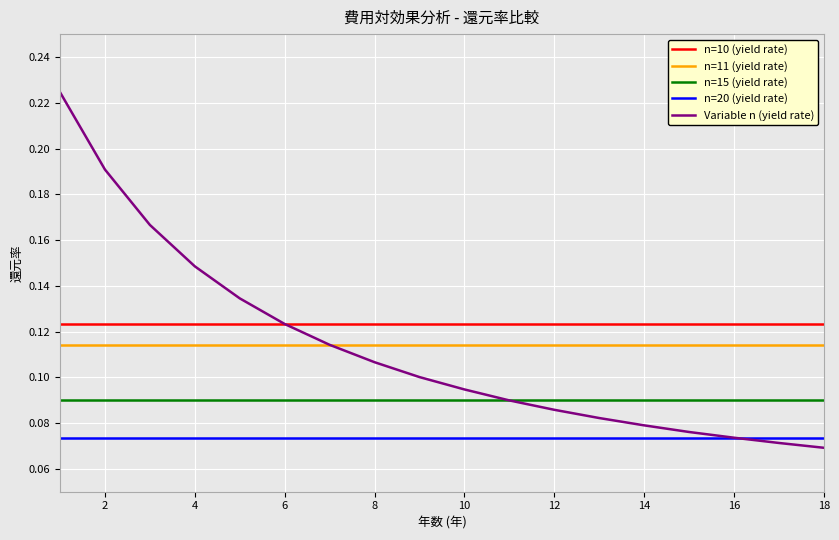

List the series in order of their peak value, highest first.

Variable n (yield rate), n=10 (yield rate), n=11 (yield rate), n=15 (yield rate), n=20 (yield rate)